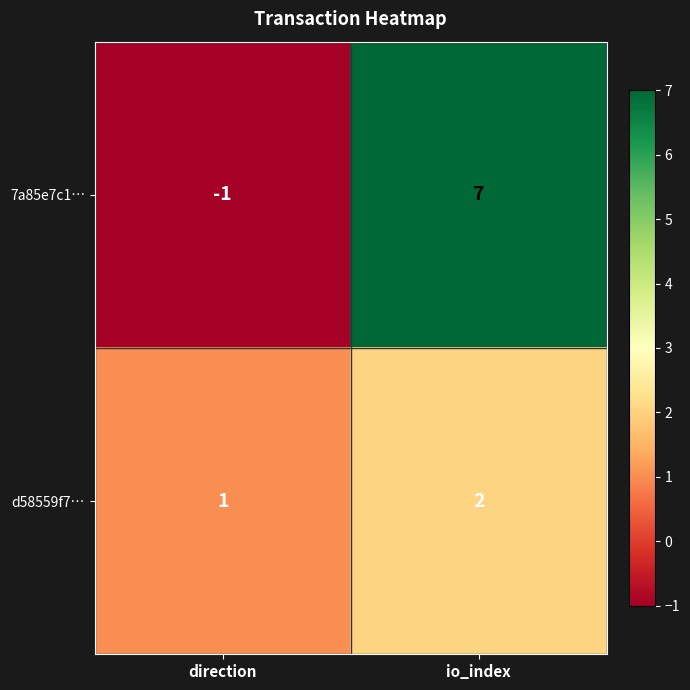

What is the minimum value shown in the chart?

-1